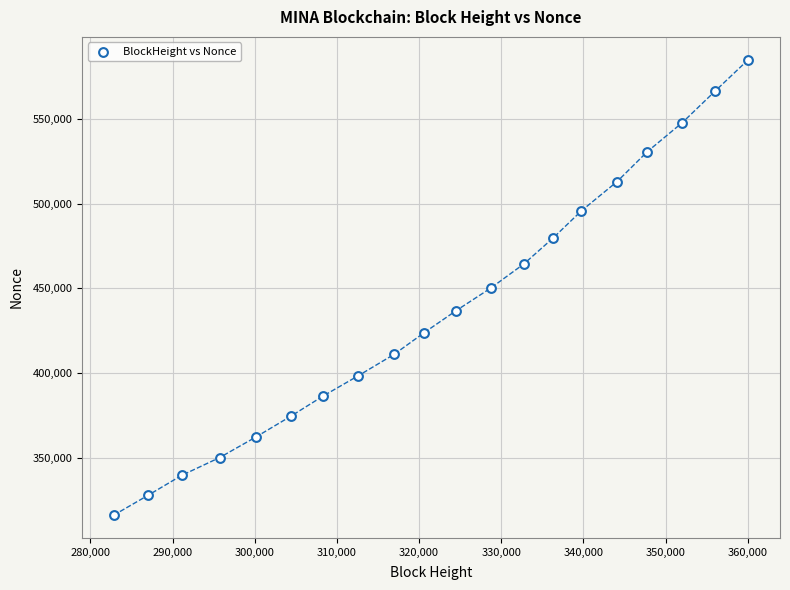

What is the range of X values (max minus min)?

77228